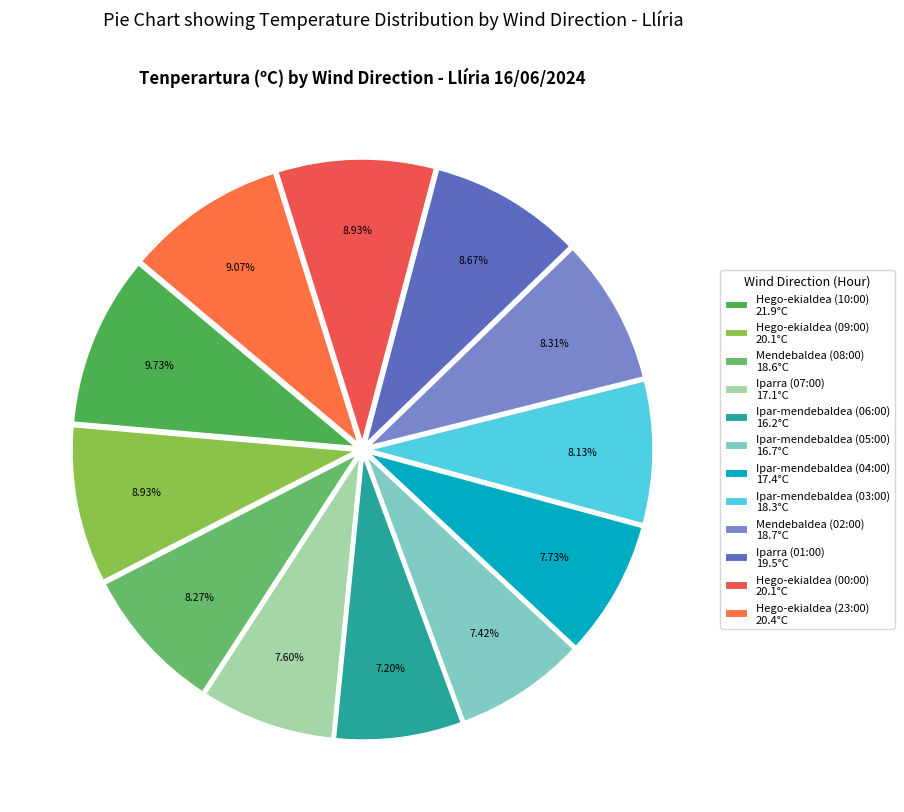

To the nearest percent, what is the average slice percentage?

8%